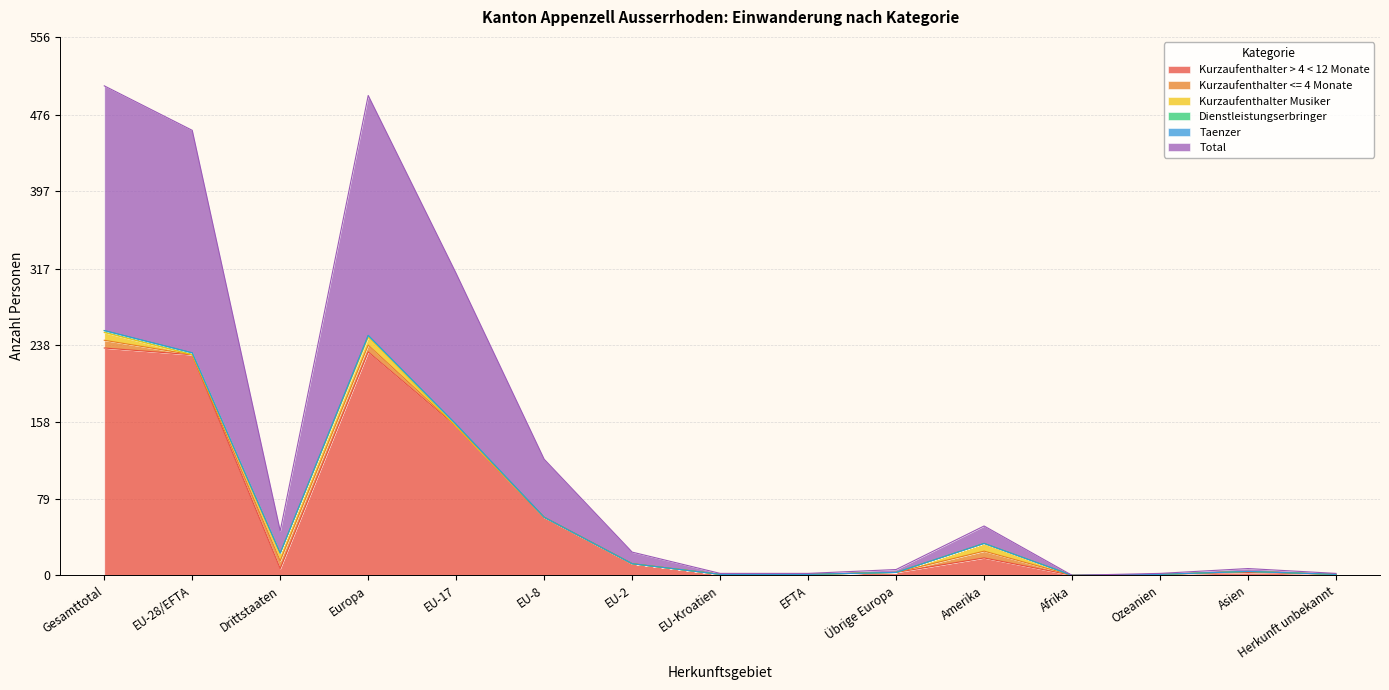

What are all the series names shown in the legend?

Kurzaufenthalter > 4 < 12 Monate, Kurzaufenthalter <= 4 Monate, Kurzaufenthalter Musiker, Dienstleistungserbringer, Taenzer, Total